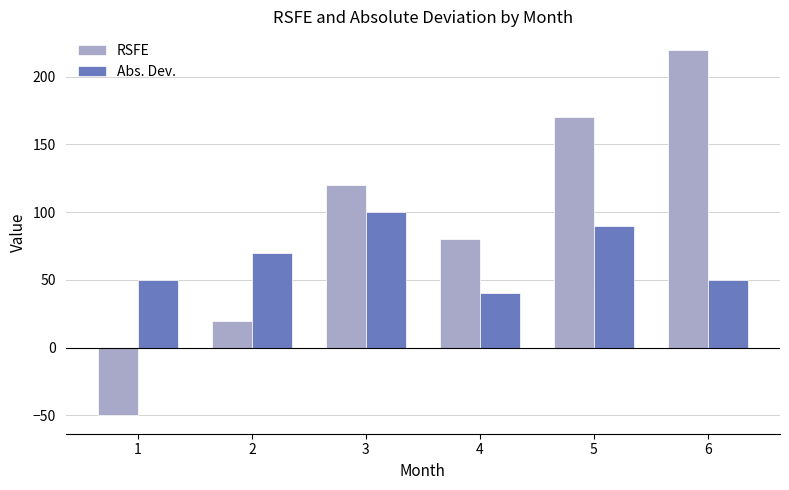

The Abs. Dev. series shows 70 at 2. True or false?

True